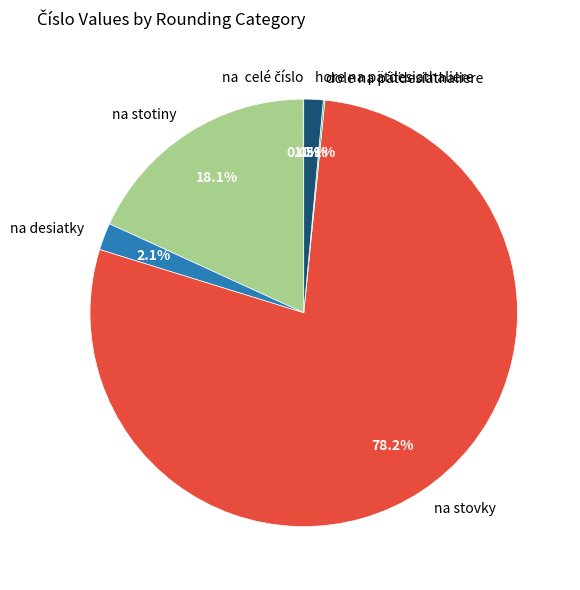

Is na stovky the majority of the pie?

Yes